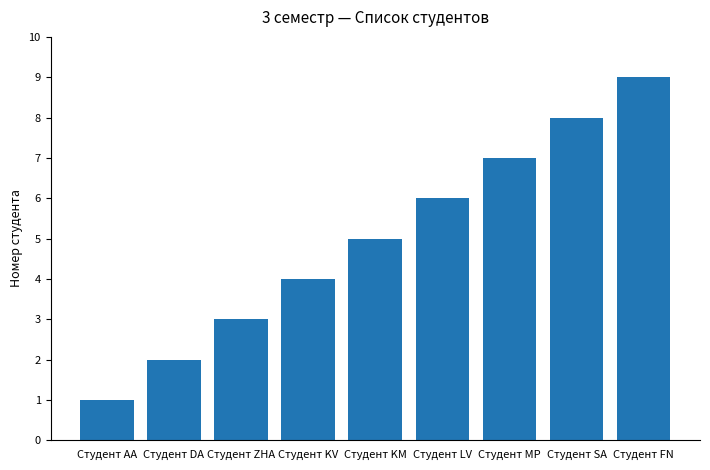

What is the difference between the maximum and minimum values?

8